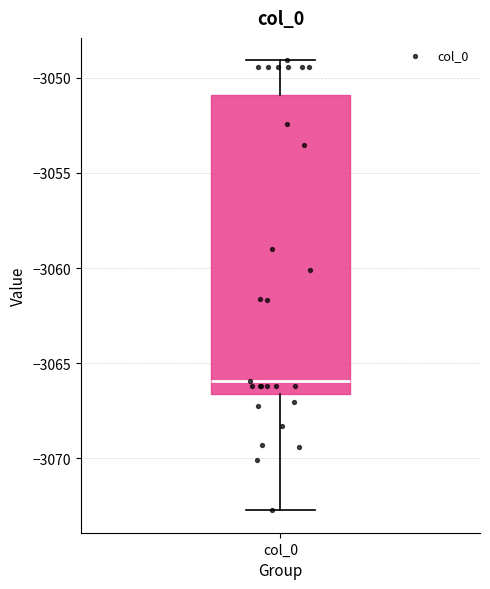

Where is the lower edge of the box for col_0 on the y-axis? The values are not printed on the chart, so give them approximately, as read against the axis.

-3066.5